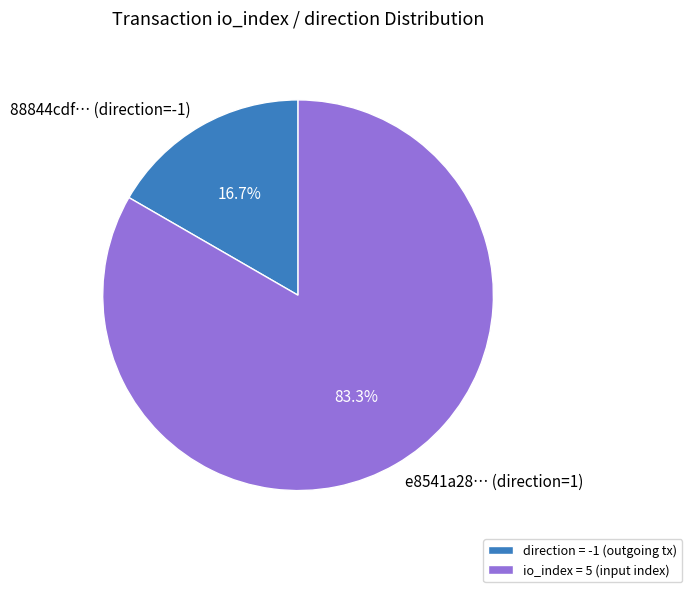

Is there a majority slice in this chart?

Yes